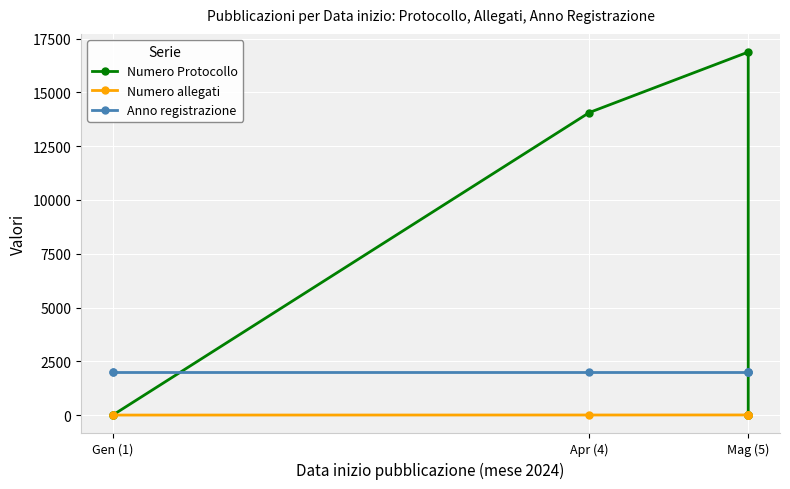

Which category has the lowest value across all series?

Gen (1)